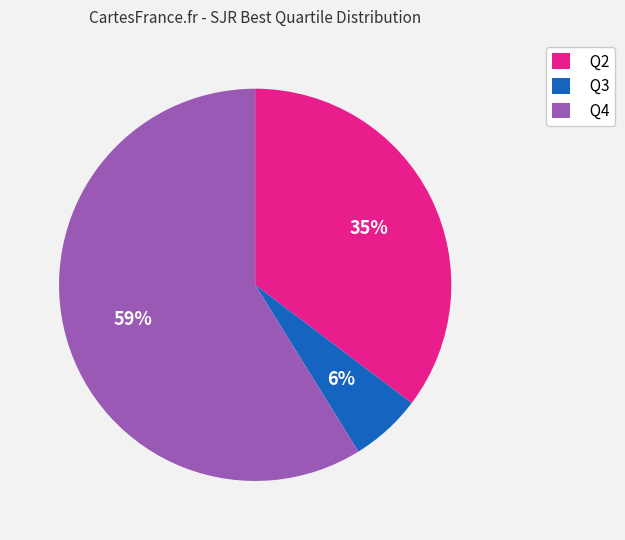

Approximately how many times larger is the value at Q4 compared to Q2?

1.7